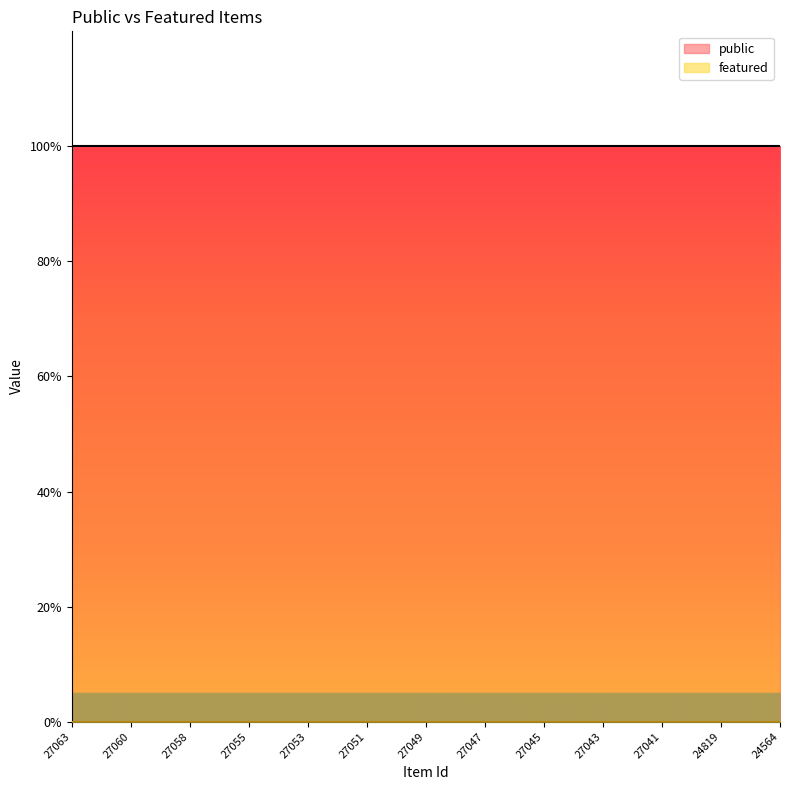

What is the maximum value shown in the chart?

1